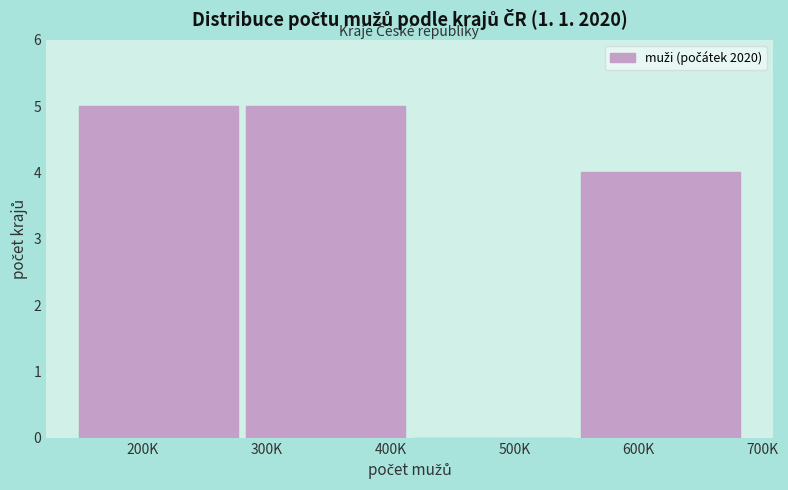

Reading left to right, transcribe all the data shown in this chart.

200K=5	300K=5	500K=0	600K=4